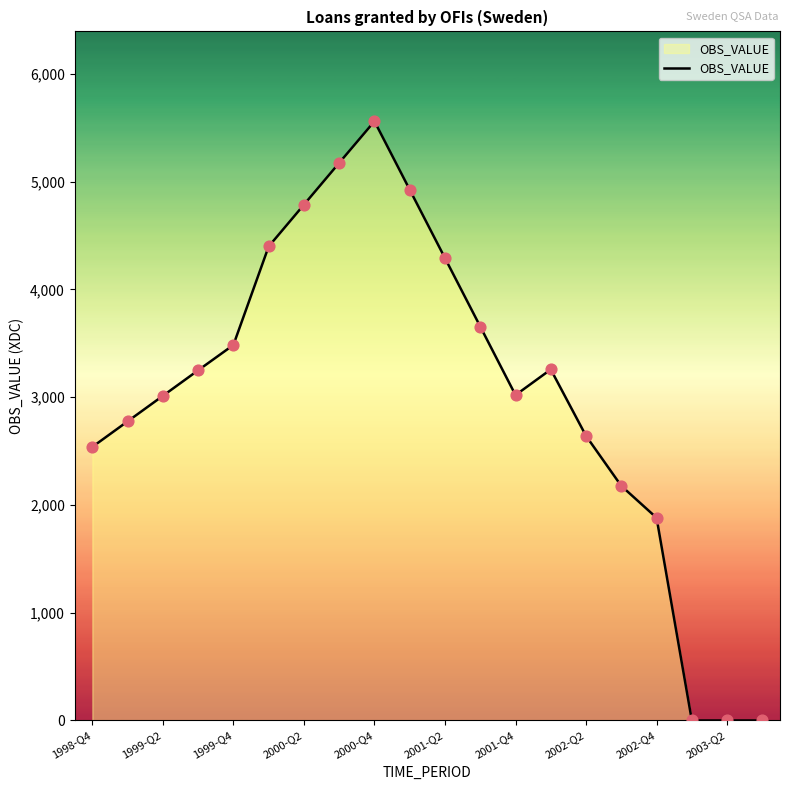

What is the difference between the maximum and minimum values?

5561